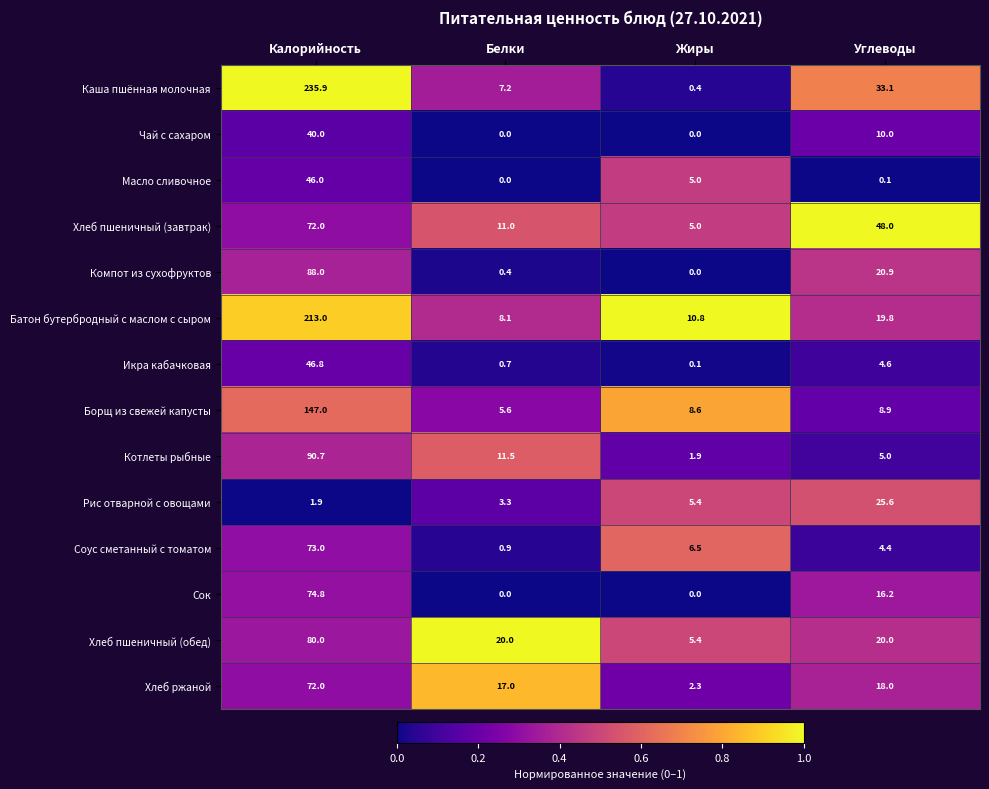

At which category is the sum across all series the highest?

Калорийность